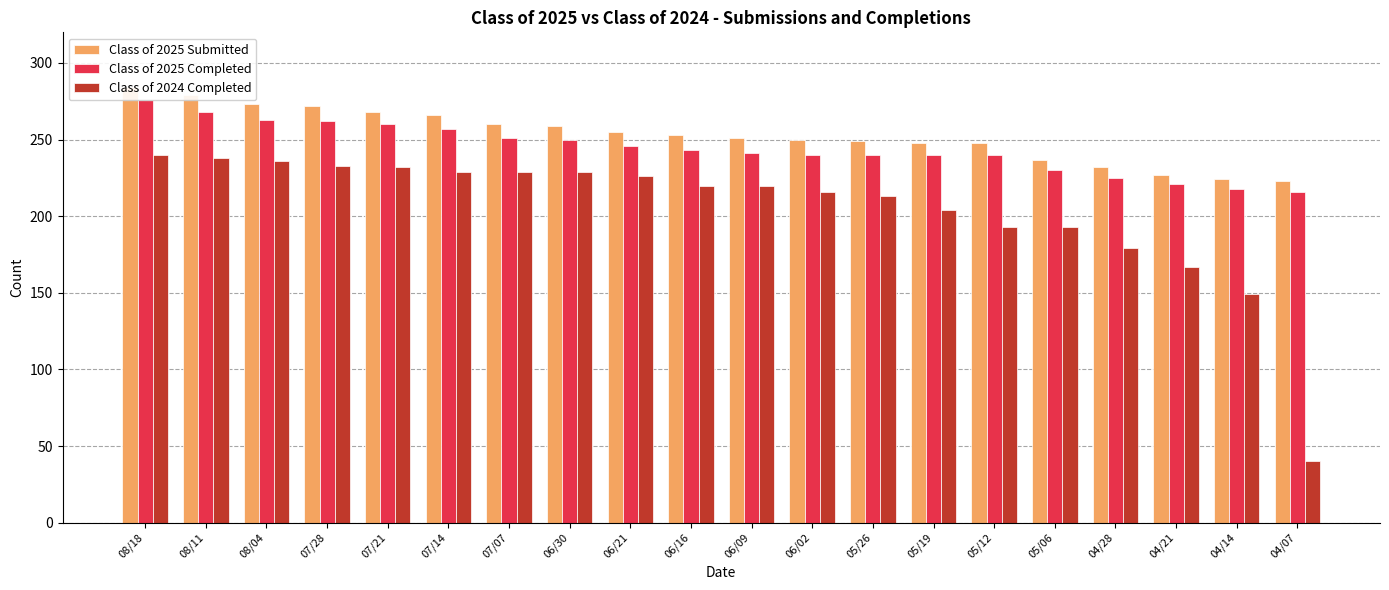

Reading left to right, extract all data points from this chart.

Class of 2025 Submitted: 08/18=284	08/11=279	08/04=273	07/28=272	07/21=268	07/14=266	07/07=260	06/30=259	06/21=255	06/16=253	06/09=251	06/02=250	05/26=249	05/19=248	05/12=248	05/06=237	04/28=232	04/21=227	04/14=224	04/07=223
Class of 2025 Completed: 08/18=276	08/11=268	08/04=263	07/28=262	07/21=260	07/14=257	07/07=251	06/30=250	06/21=246	06/16=243	06/09=241	06/02=240	05/26=240	05/19=240	05/12=240	05/06=230	04/28=225	04/21=221	04/14=218	04/07=216
Class of 2024 Completed: 08/18=240	08/11=238	08/04=236	07/28=233	07/21=232	07/14=229	07/07=229	06/30=229	06/21=226	06/16=220	06/09=220	06/02=216	05/26=213	05/19=204	05/12=193	05/06=193	04/28=179	04/21=167	04/14=149	04/07=40